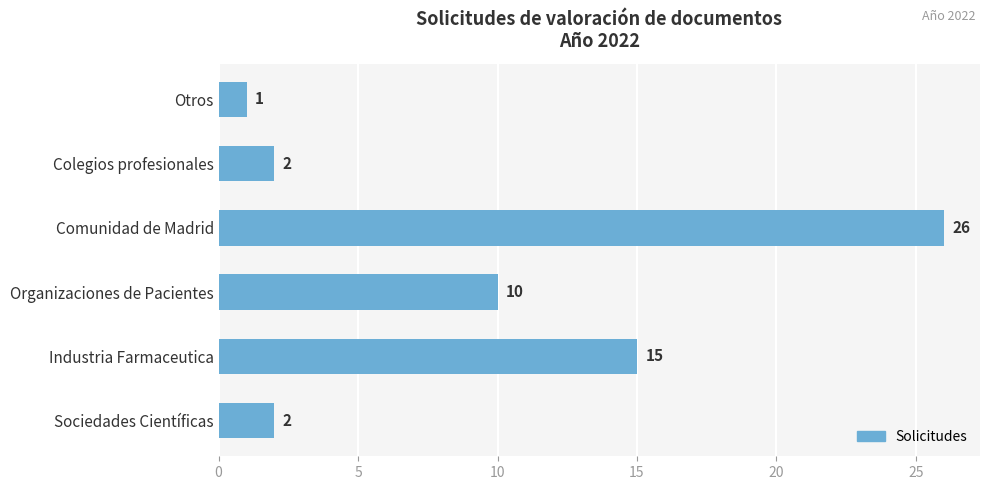

The chart shows a value of 6 at Organizaciones de Pacientes. True or false?

False